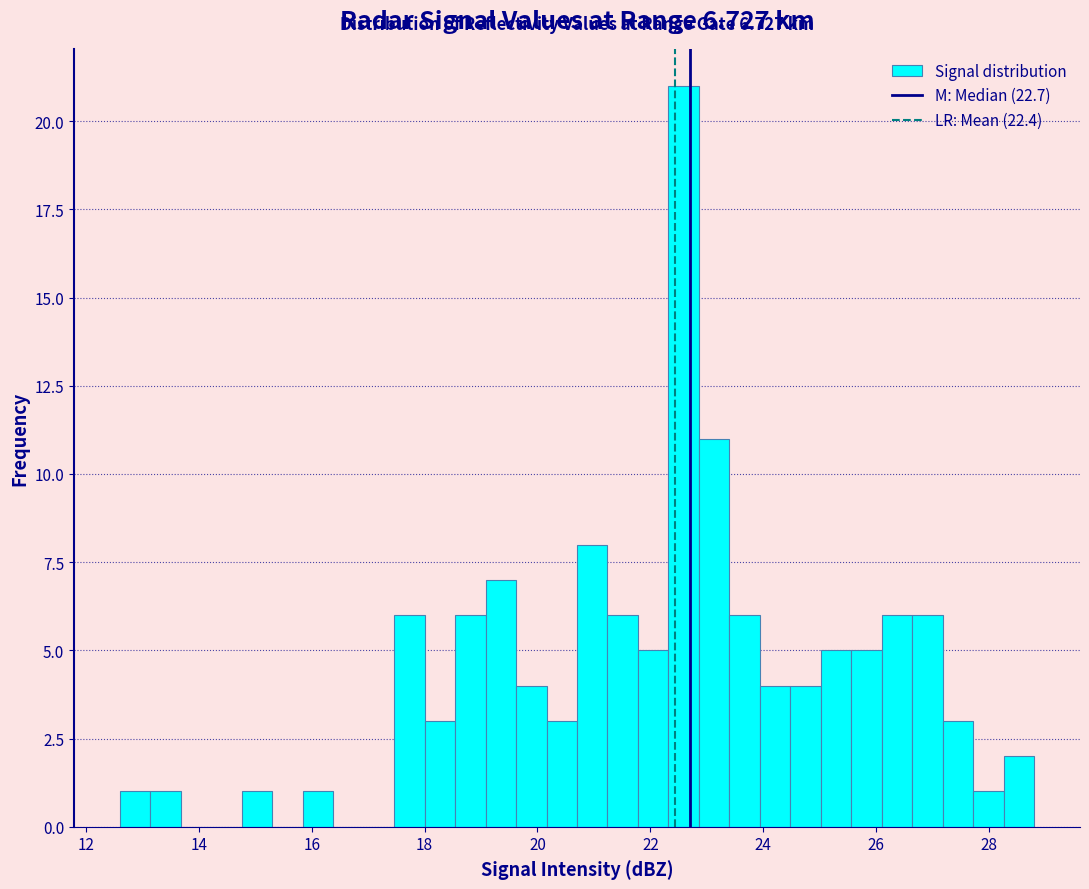

Read against the x-axis, roughly where is the centre of the tallest bar?

22.6